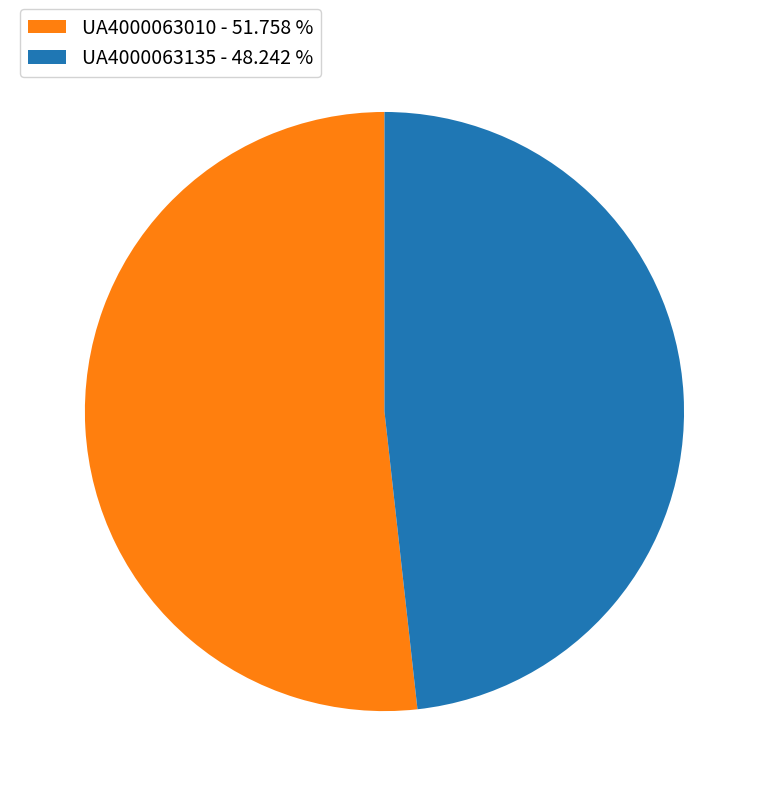

Do UA4000063135 and UA4000063010 together represent more than half of the pie?

Yes